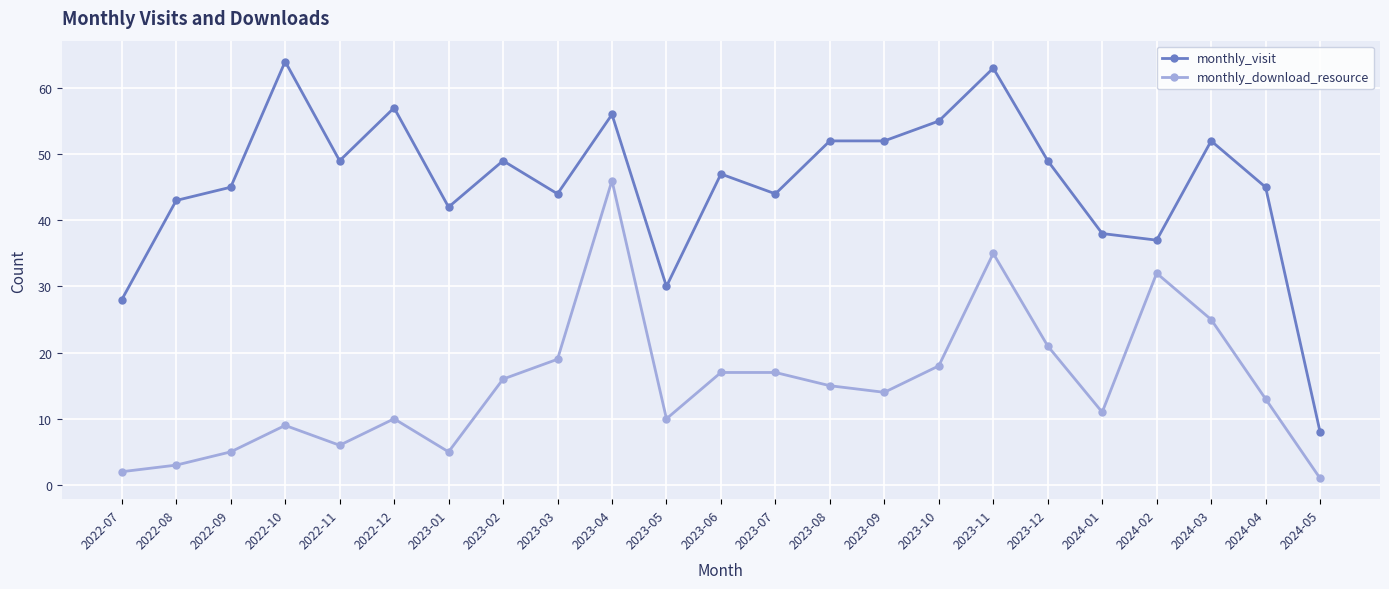

True or false: monthly_download_resource and monthly_visit intersect in this chart.

False